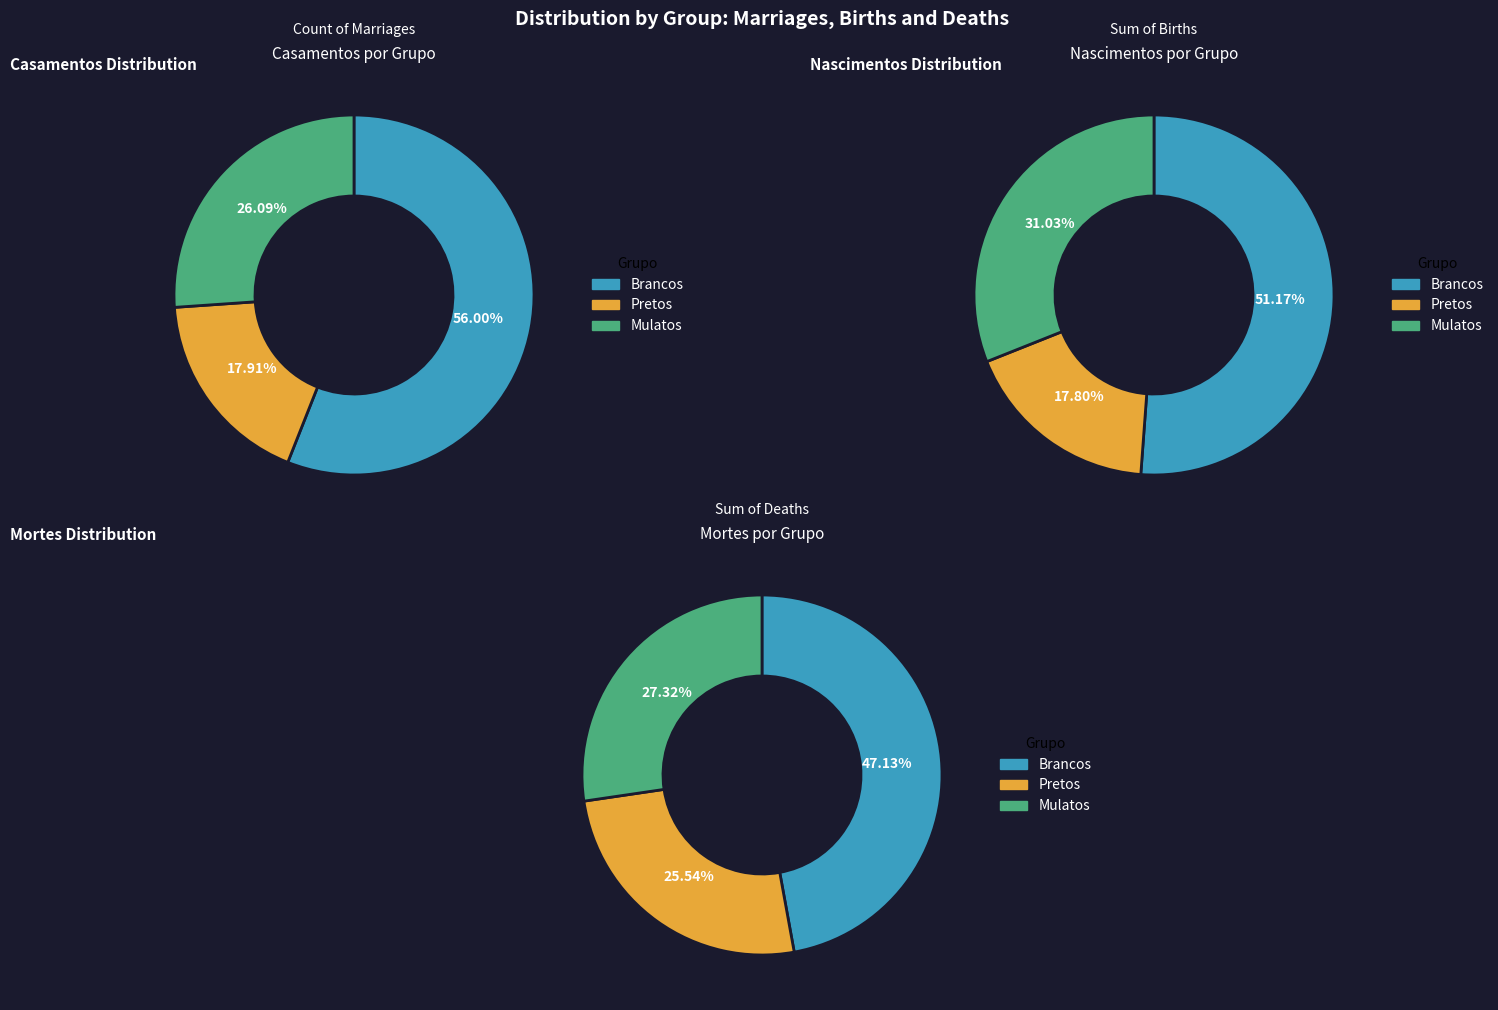

How many slices are in this pie chart?

3